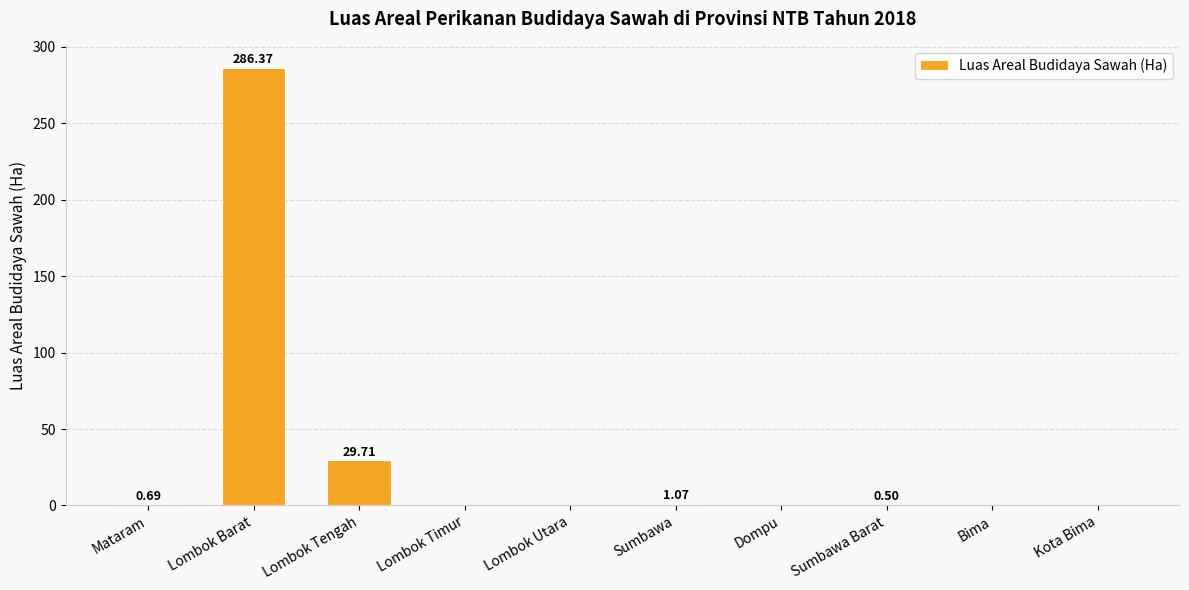

What is the change in value from Lombok Barat to Sumbawa?

-285.3